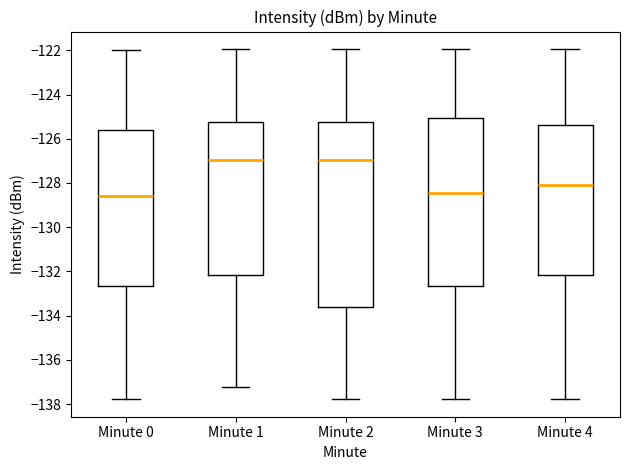

Which box is the tallest, from its lower edge to its upper edge?

Minute 2